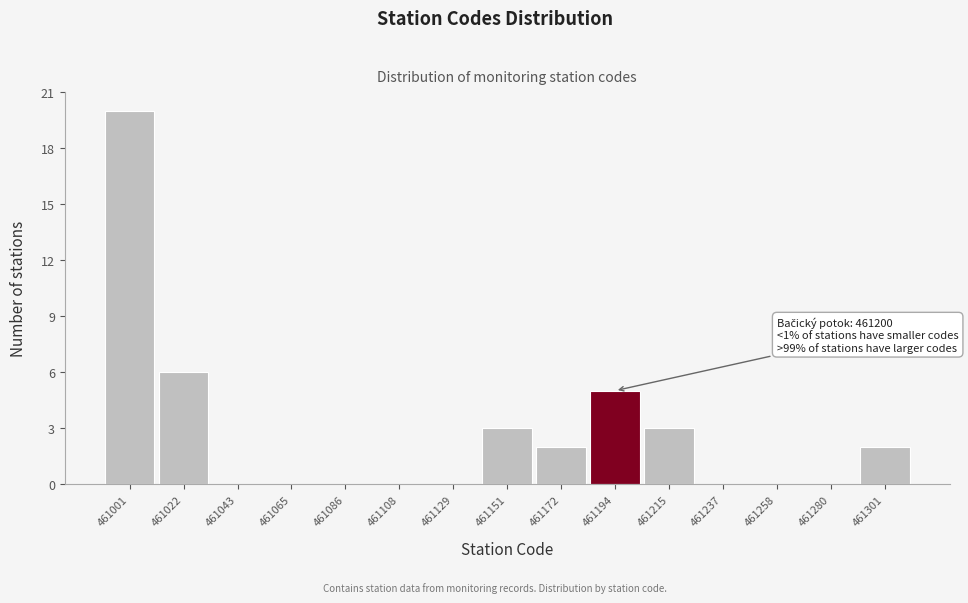

Reading left to right, transcribe all the data shown in this chart.

461001=20	461022=6	461043=0	461065=0	461086=0	461108=0	461129=0	461151=3	461172=2	461194=5	461215=3	461237=0	461258=0	461280=0	461301=2